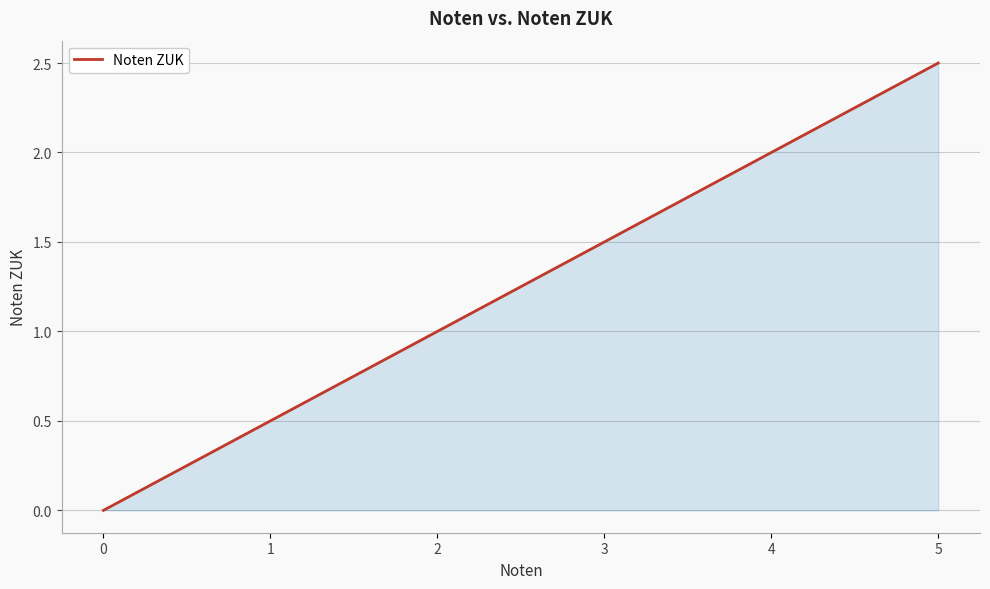

Reading left to right, what are all the values shown in this chart?

0=0.0	1=0.5	2=1.0	3=1.5	4=2.0	5=2.5